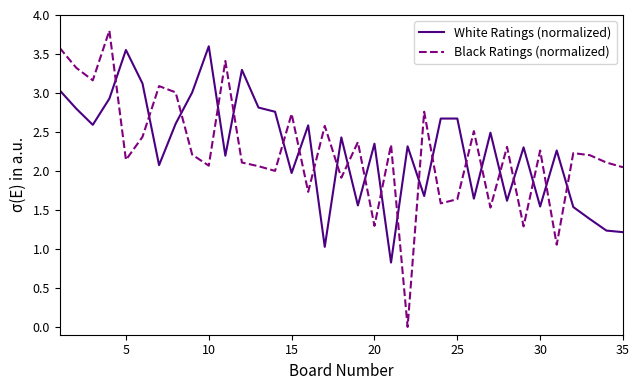

List the series in order of their peak value, highest first.

Black Ratings (normalized), White Ratings (normalized)